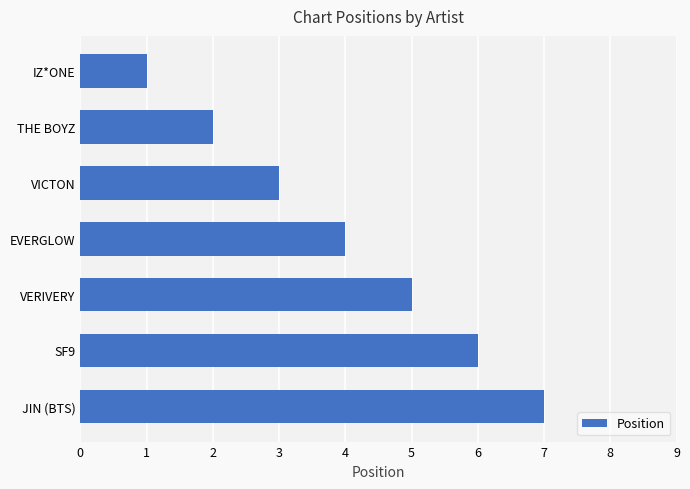

How many bars are there in total?

7